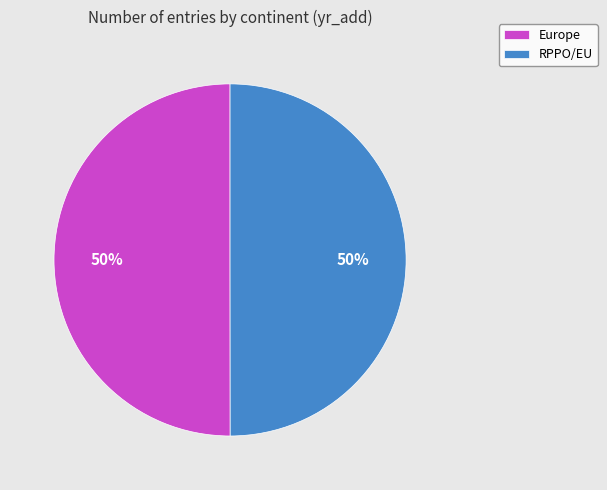

To the nearest percent, what percentage of the pie is RPPO/EU?

50%